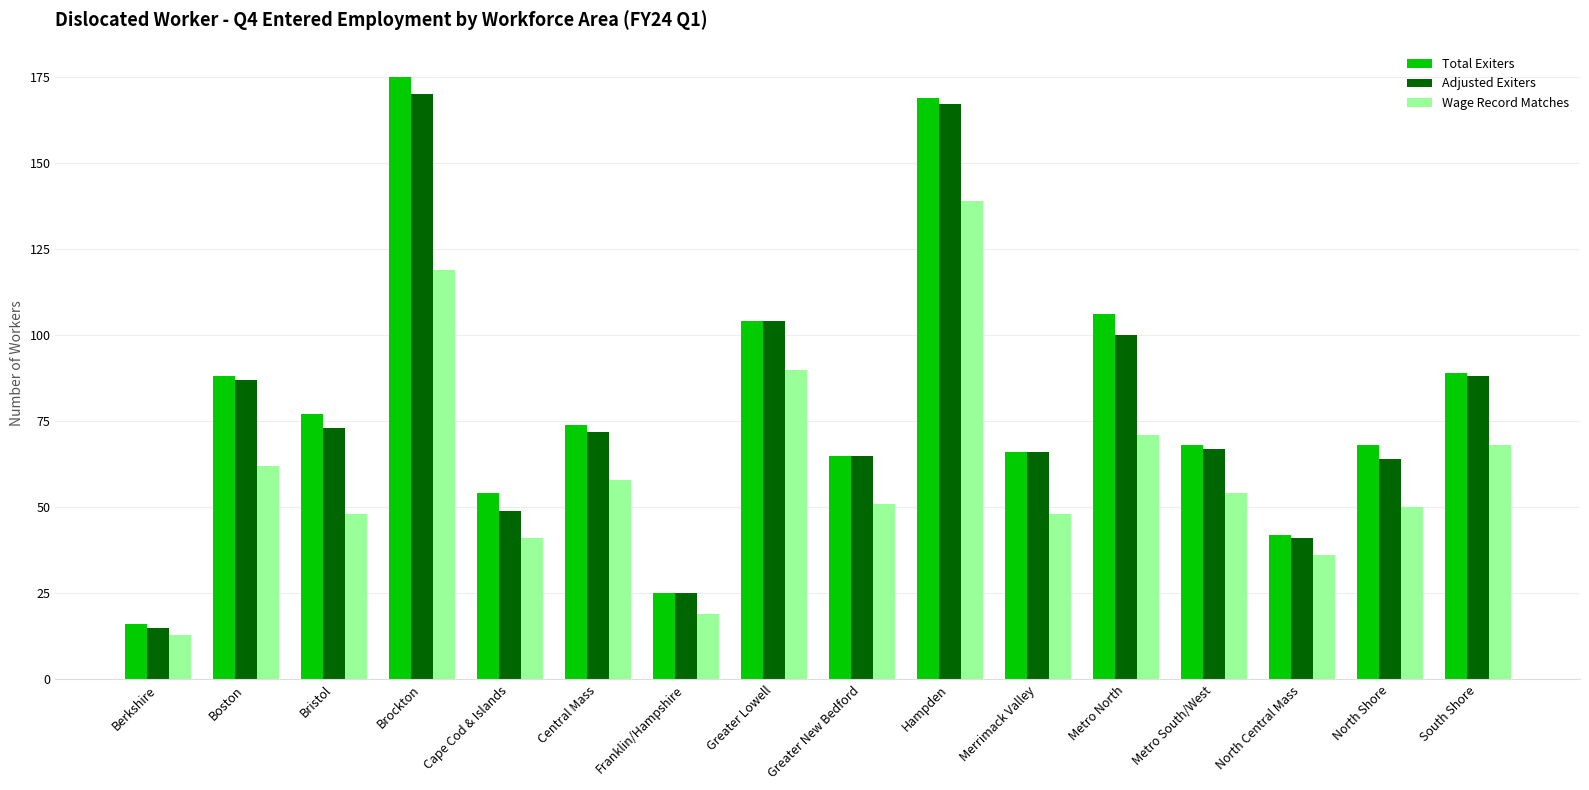

What is the label of the 9th bar from the right?

Greater Lowell